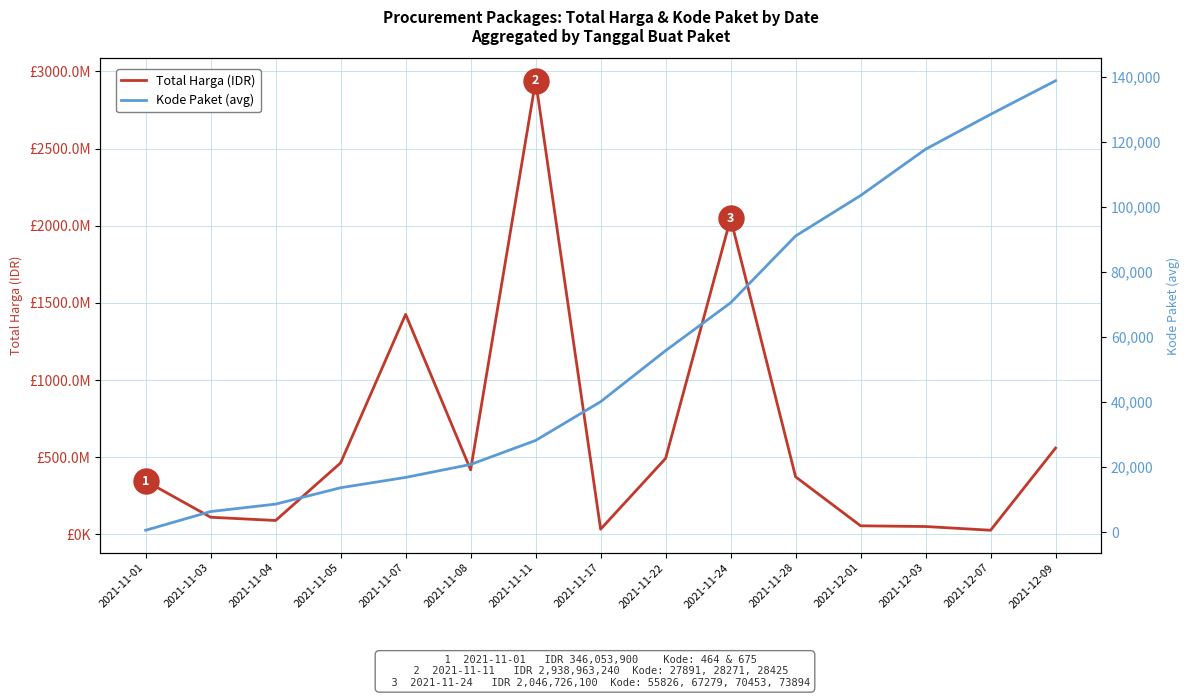

True or false: Total Harga (IDR) has more than 0 points higher than both neighbors.

True